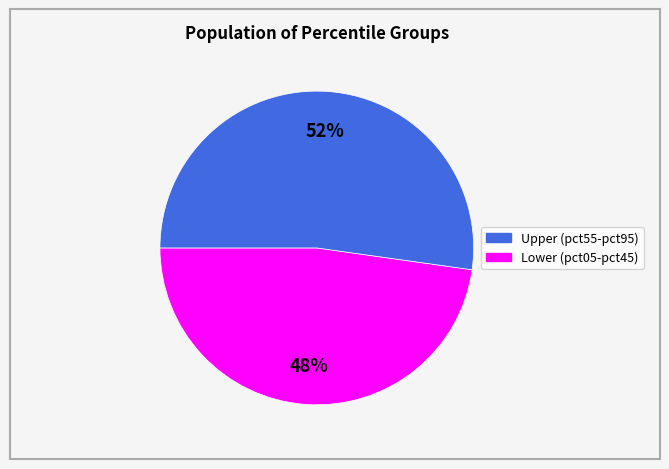

To the nearest percent, what is the difference between the largest and smallest slice percentages?

4%